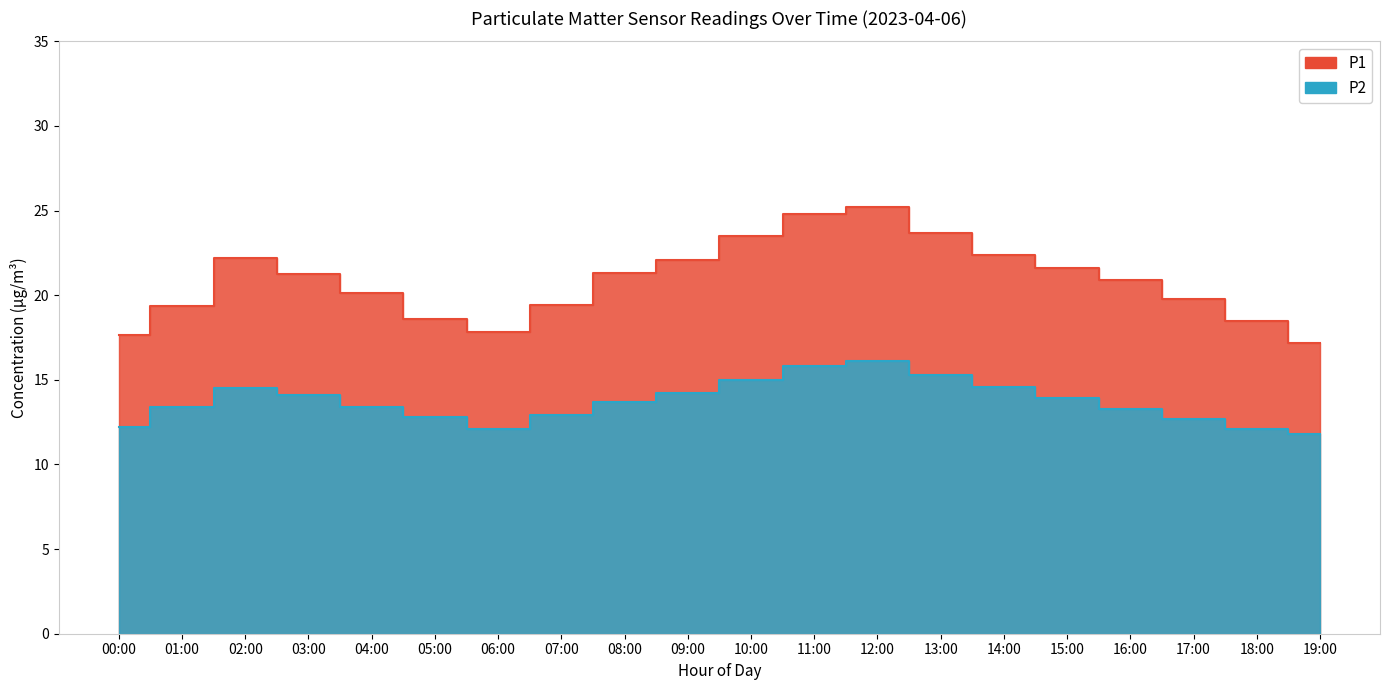

Reading left to right, what are all the values shown in this chart?

P1: 17.6	19.4	22.2	21.3	20.1	18.6	17.8	19.4	21.3	22.1	23.5	24.8	25.2	23.7	22.4	21.6	20.9	19.8	18.5	17.2
P2: 12.2	13.4	14.5	14.1	13.4	12.8	12.1	12.9	13.7	14.2	15.0	15.8	16.1	15.3	14.6	13.9	13.3	12.7	12.1	11.8